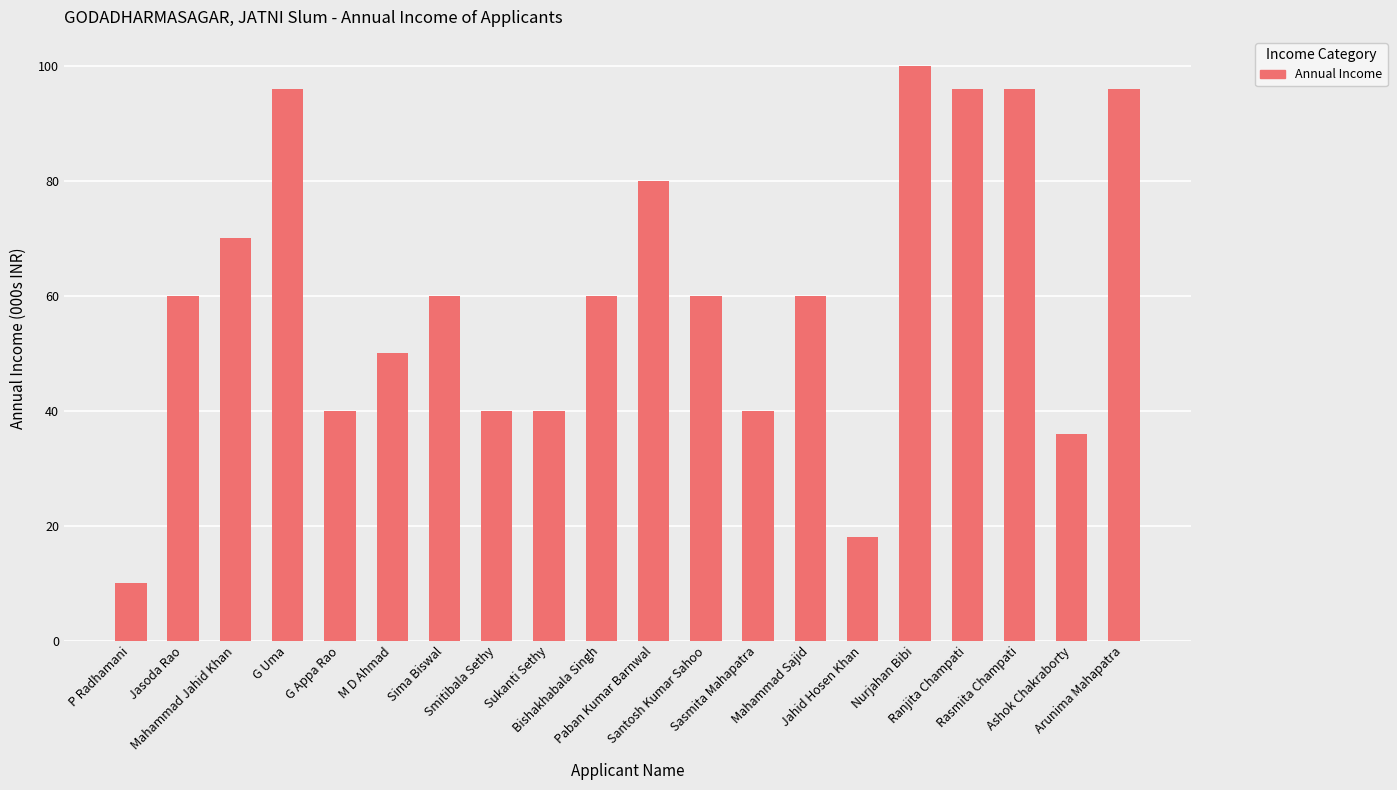

What is the maximum value shown in the chart?

100